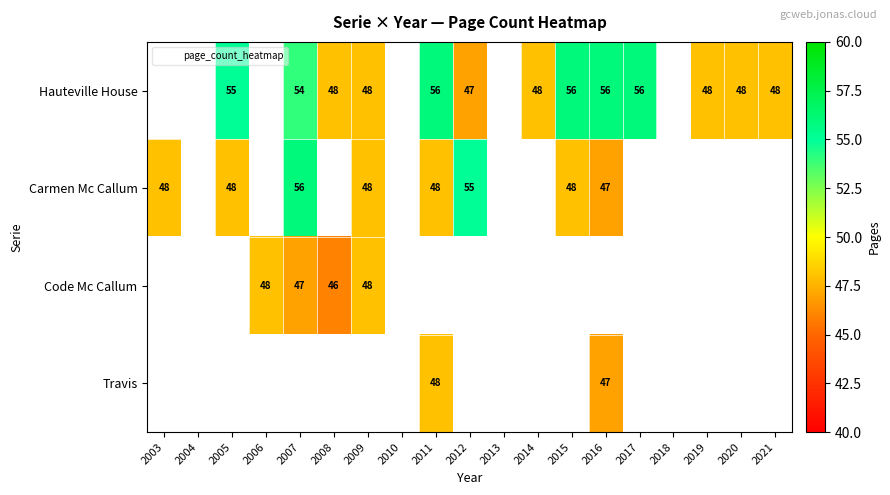

Which has a higher value, 2021 or 2015?

2015